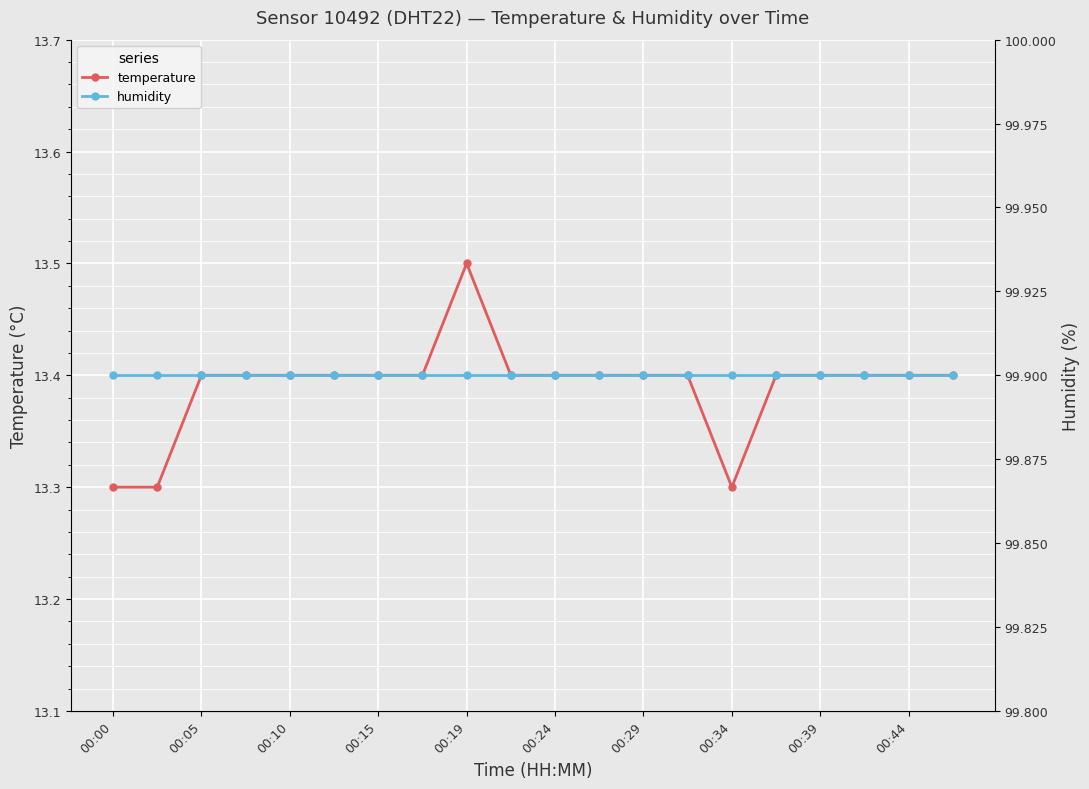

What is the spread (max minus min) of values at 00:00?

86.6